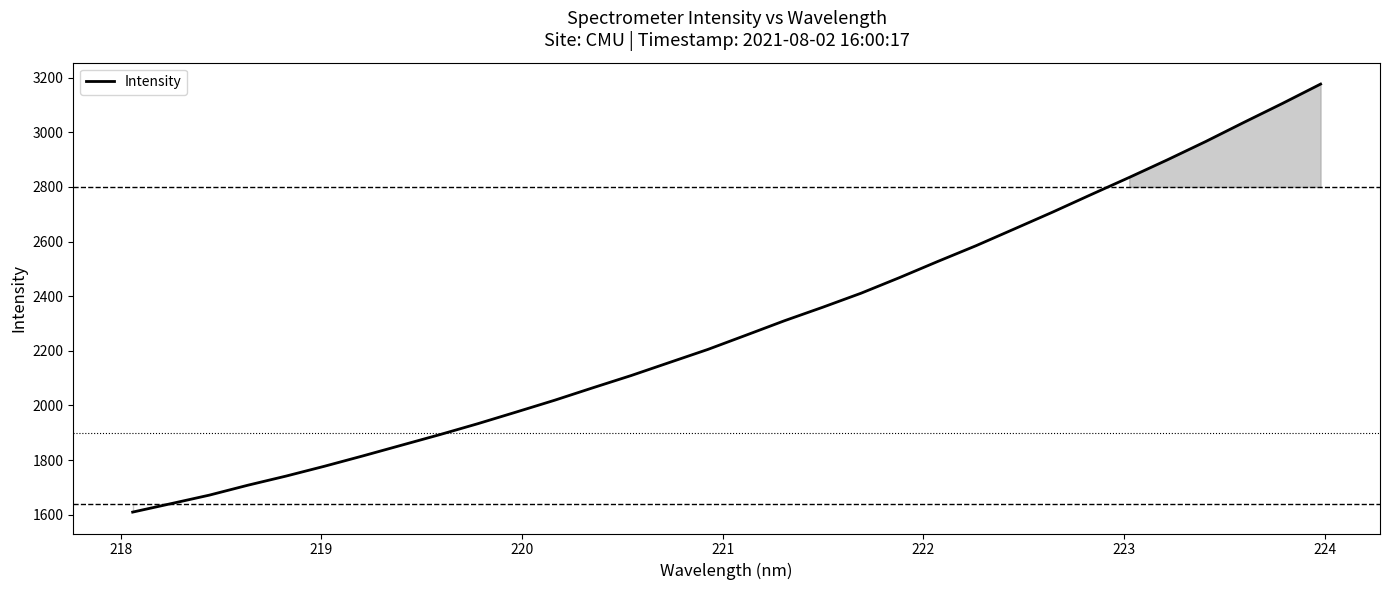

What is the minimum value shown in the chart?

1609.3